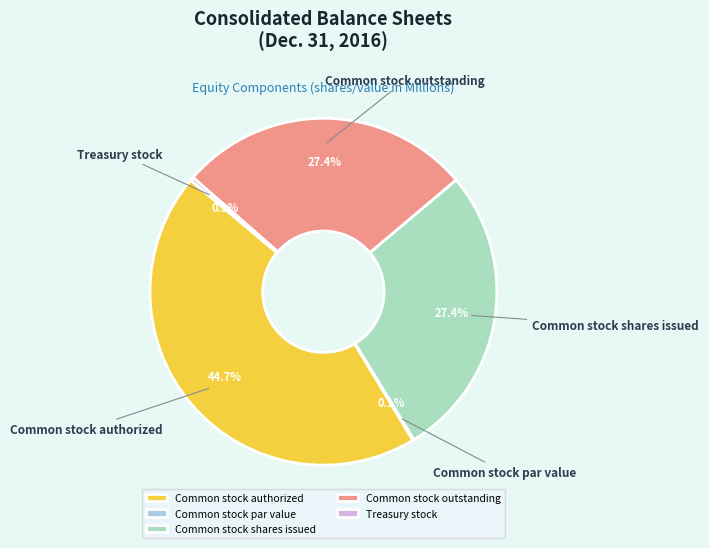

Approximately how many times larger is the value at Common stock shares issued compared to Common stock authorized?

0.6